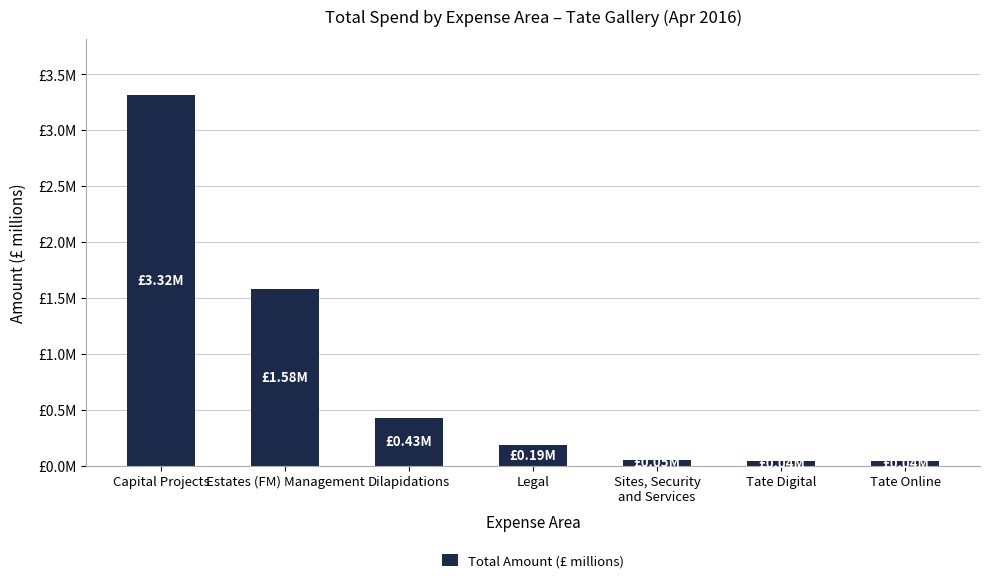

What is the label of the 4th bar from the left?

Legal